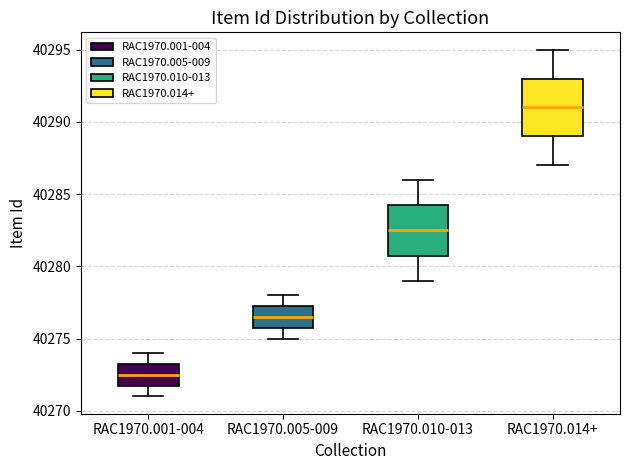

Which box is the tallest, from its lower edge to its upper edge?

RAC1970.014+